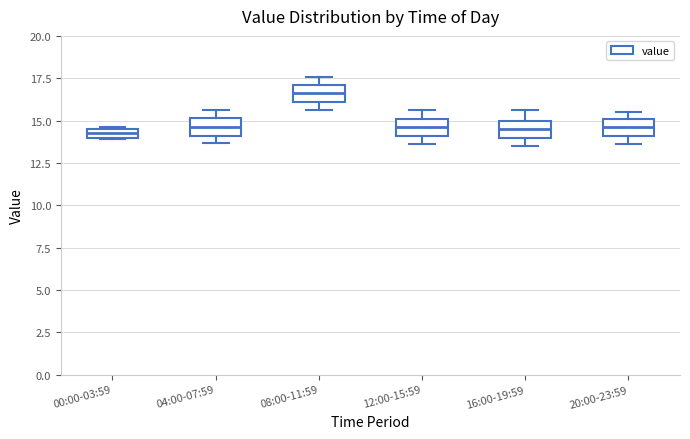

Where is the upper edge of the box for 04:00-07:59 on the y-axis? The values are not printed on the chart, so give them approximately, as read against the axis.

15.0